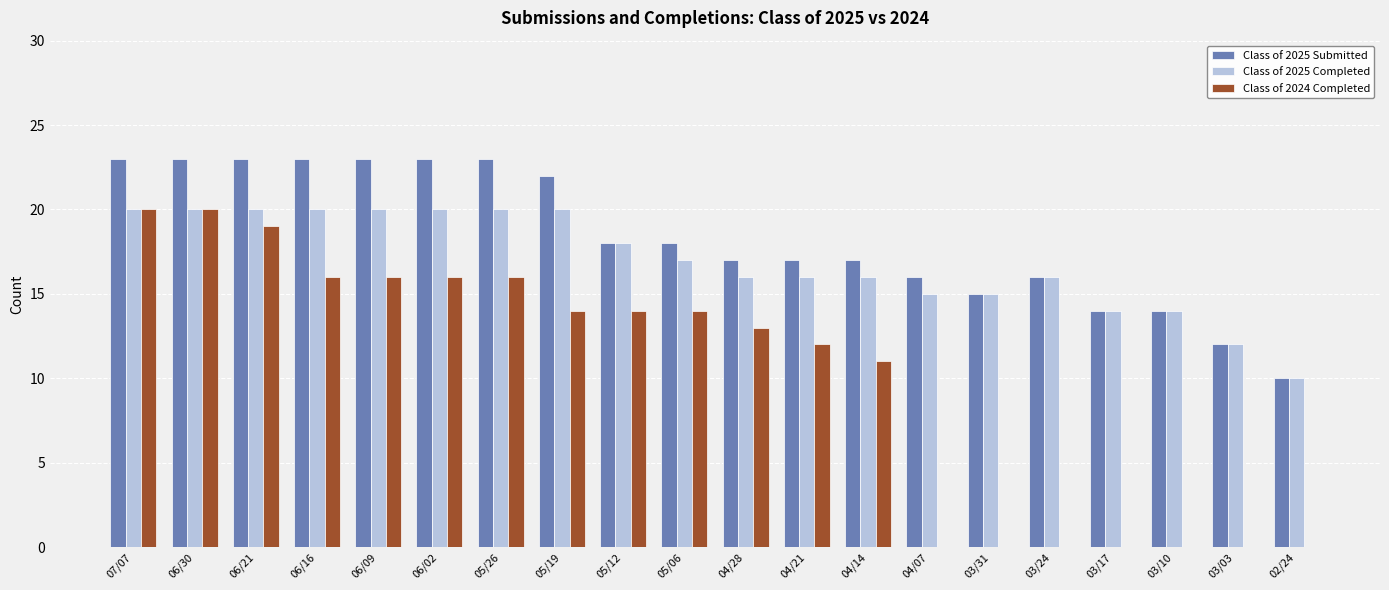

What is the highest value of the Class of 2024 Completed series?

20